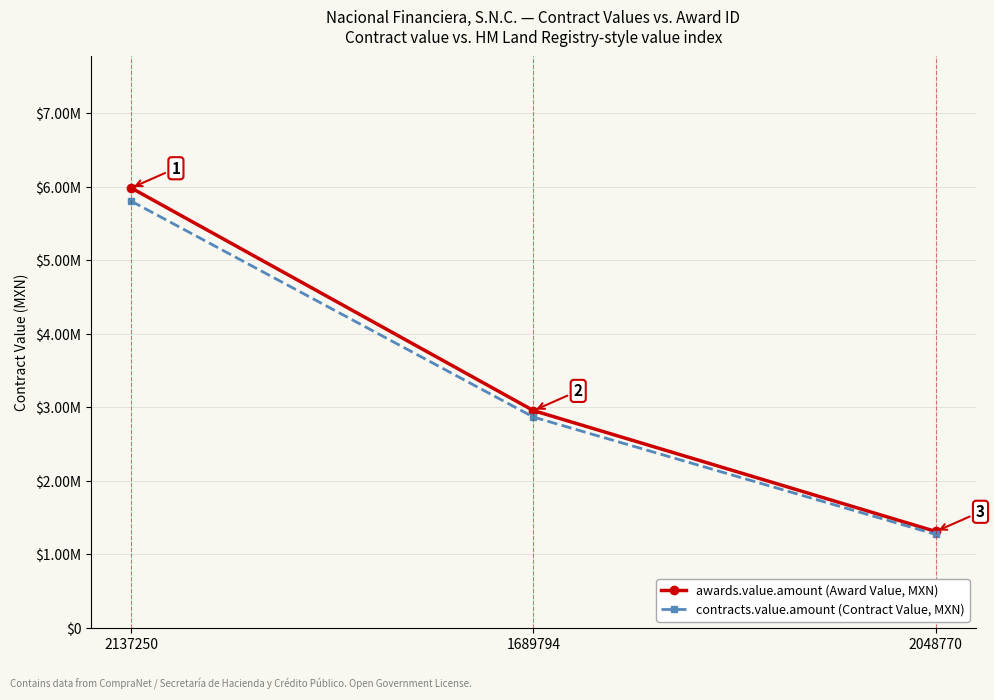

Is the value of contracts.value.amount (Contract Value, MXN) at 2048770 greater than the value of awards.value.amount (Award Value, MXN) at 2048770?

No